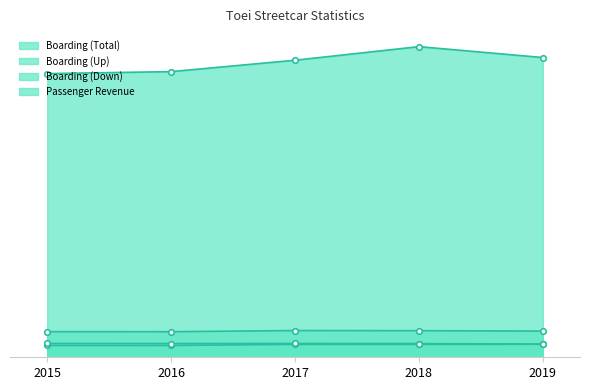

True or false: Passenger Revenue and Boarding (Total) cross at least once.

False